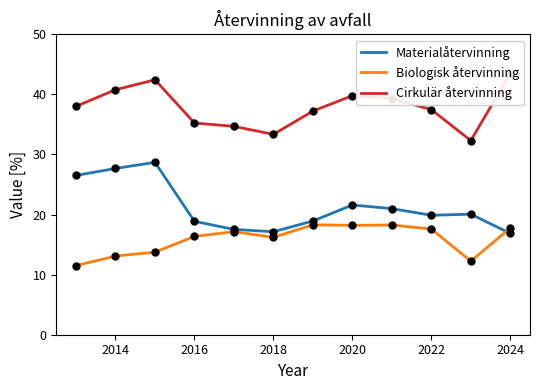

Which series contains the lowest Y value?

Biologisk återvinning